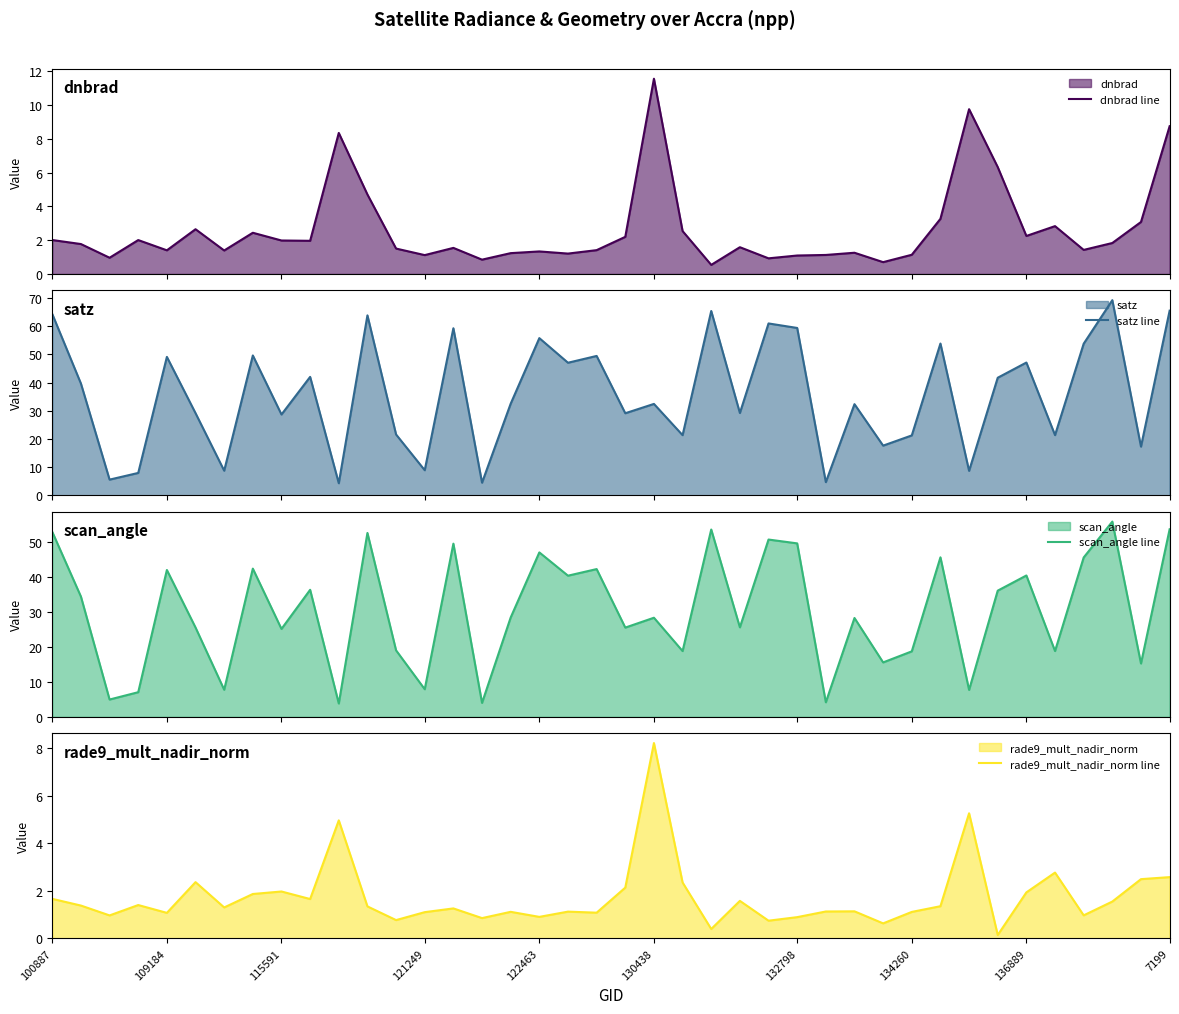

Reading left to right, extract all data points from this chart.

dnbrad line: 2.0	1.8	1.0	2.0	1.4	2.7	1.4	2.4	2.0	2.0	8.4	4.7	1.5	1.1	1.5	0.8	1.2	1.3	1.2	1.4	2.2	11.6	2.5	0.5	1.6	0.9	1.1	1.1	1.3	0.7	1.1	3.3	9.8	6.3	2.3	2.8	1.4	1.8	3.1	8.8
satz line: 64.3	39.7	5.6	8.0	49.1	29.2	8.8	49.6	28.7	42.0	4.3	63.9	21.6	8.9	59.3	4.5	32.5	55.8	47.1	49.5	29.1	32.5	21.4	65.4	29.2	61.0	59.4	4.7	32.4	17.7	21.3	53.9	8.7	41.7	47.1	21.4	53.8	69.3	17.3	65.5
scan_angle line: 52.9	34.4	5.0	7.1	42.0	25.6	7.8	42.4	25.2	36.3	3.8	52.6	19.0	7.9	49.5	4.0	28.4	47.0	40.4	42.3	25.5	28.4	18.8	53.6	25.6	50.7	49.6	4.2	28.3	15.6	18.7	45.6	7.7	36.1	40.4	18.8	45.6	55.8	15.3	53.6
rade9_mult_nadir_norm line: 1.7	1.4	1.0	1.4	1.1	2.4	1.3	1.9	2.0	1.7	5.0	1.3	0.8	1.1	1.3	0.8	1.1	0.9	1.1	1.1	2.1	8.2	2.3	0.4	1.6	0.7	0.9	1.1	1.1	0.6	1.1	1.4	5.3	0.1	1.9	2.8	1.0	1.5	2.5	2.6